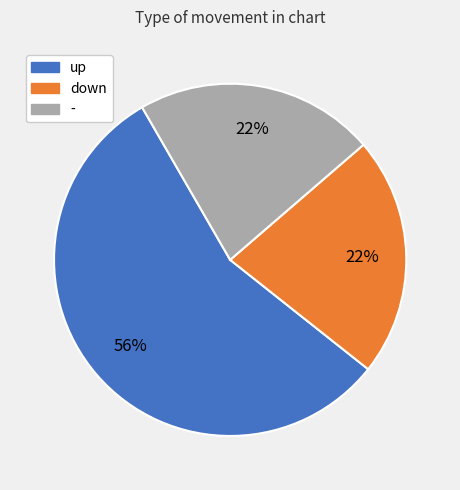

Does any single category account for the majority?

Yes